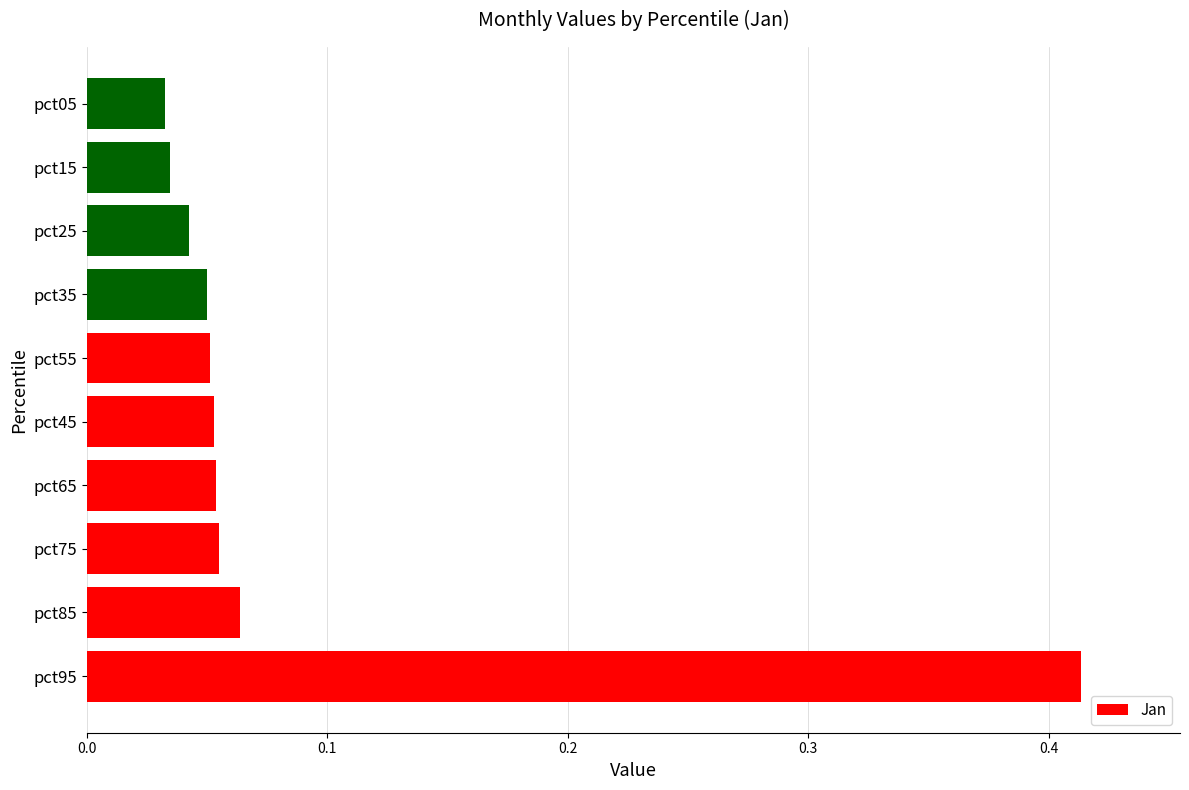

What is the sum of the values at pct95 and pct55?

0.5